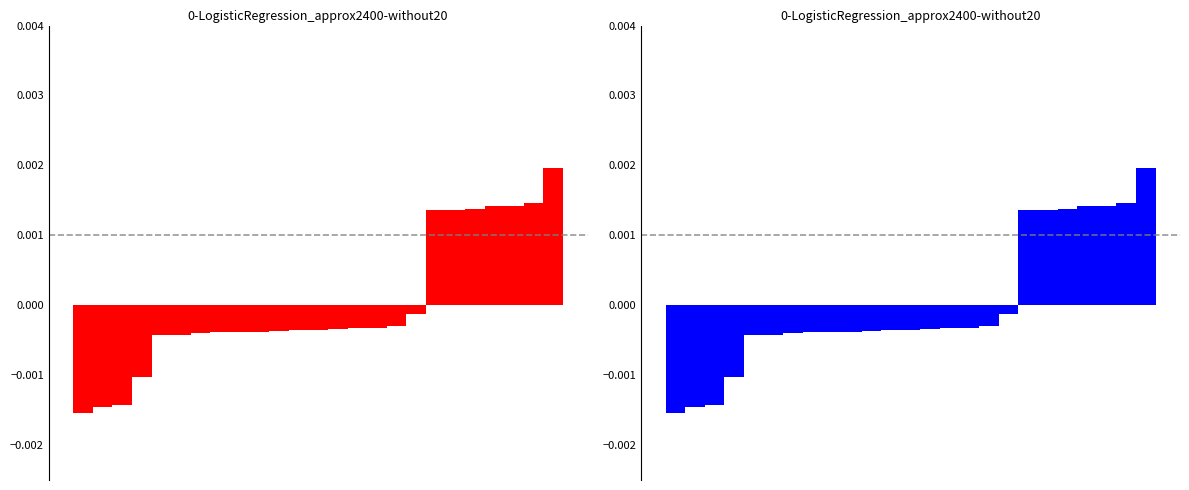

How many values are above zero?

7